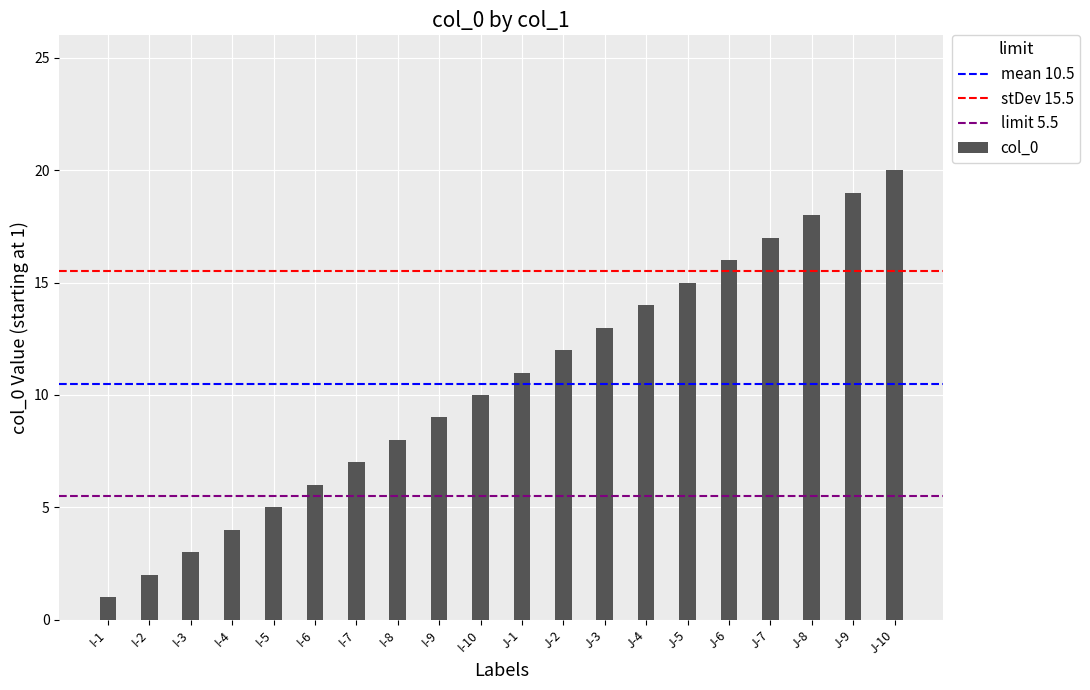

Where is the data nearest to the value 10?

I-10